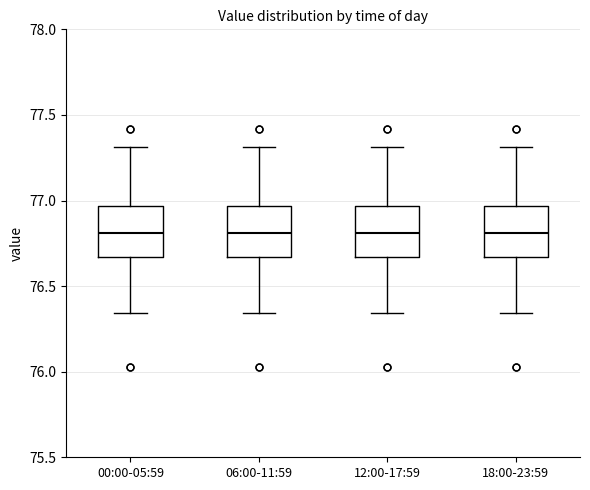

Where does the upper whisker of the box for 00:00-05:59 end on the y-axis? The values are not printed on the chart, so give them approximately, as read against the axis.

77.30